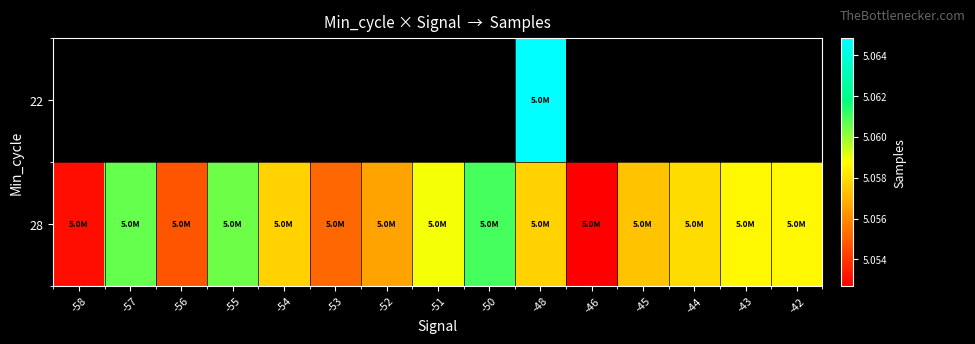

How many data points in 28 are less than 5057706?

7